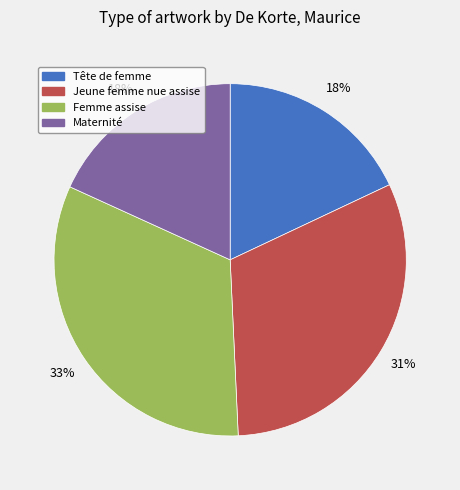

Between Maternité and Femme assise, which is larger?

Femme assise